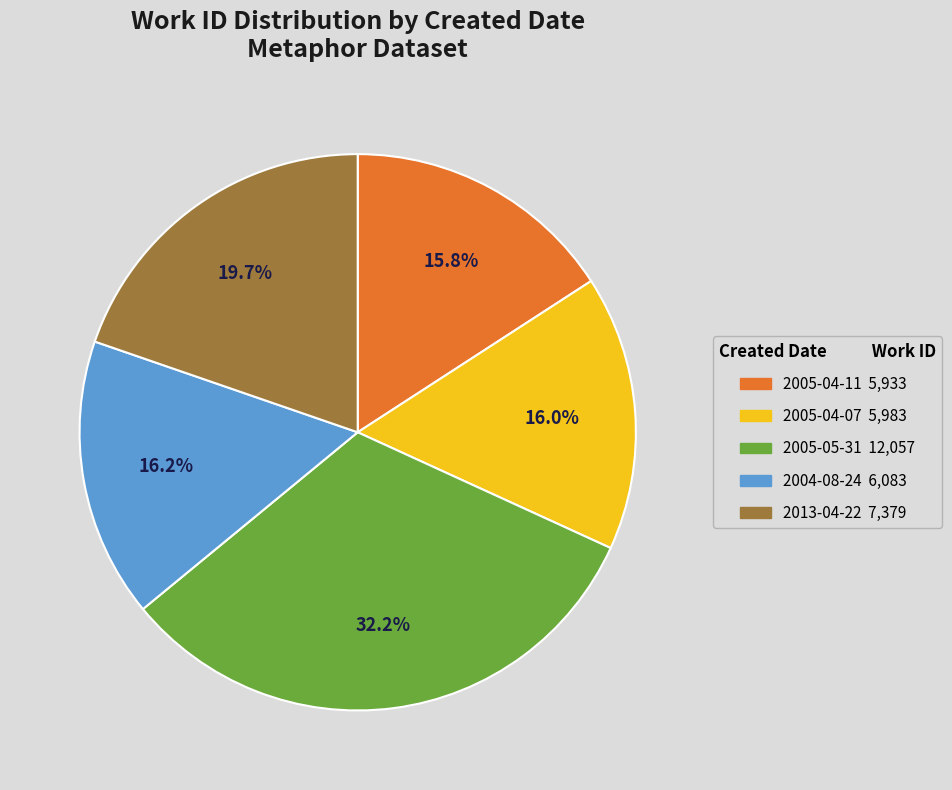

Does any single category account for the majority?

No